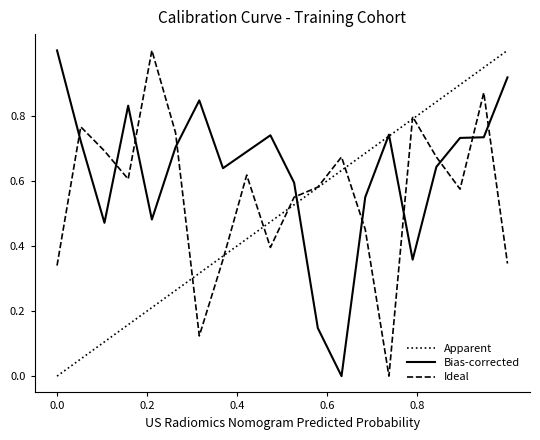

What is the maximum value for Bias-corrected?

1.0